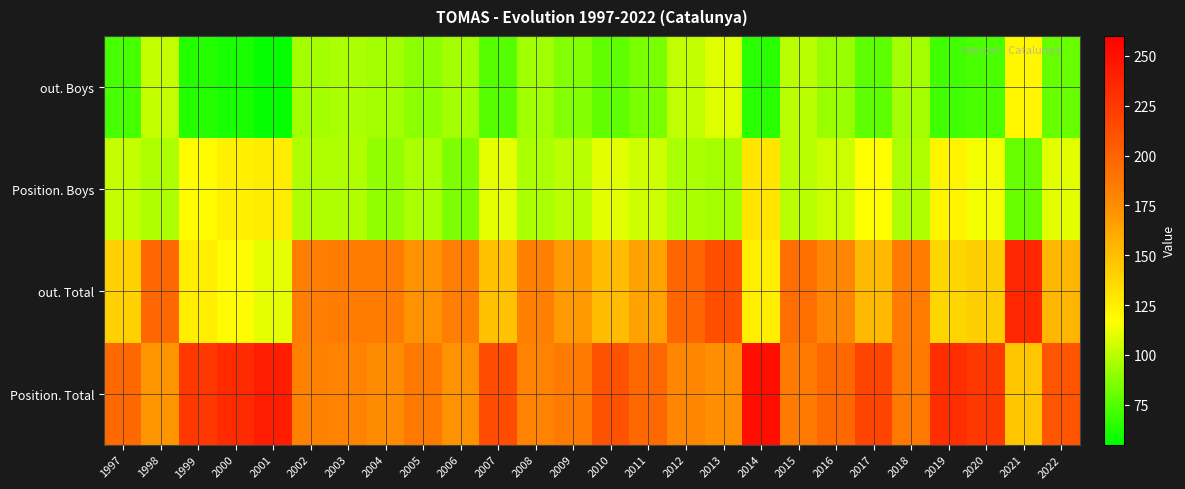

At how many categories does at least one series exceed 113?

26